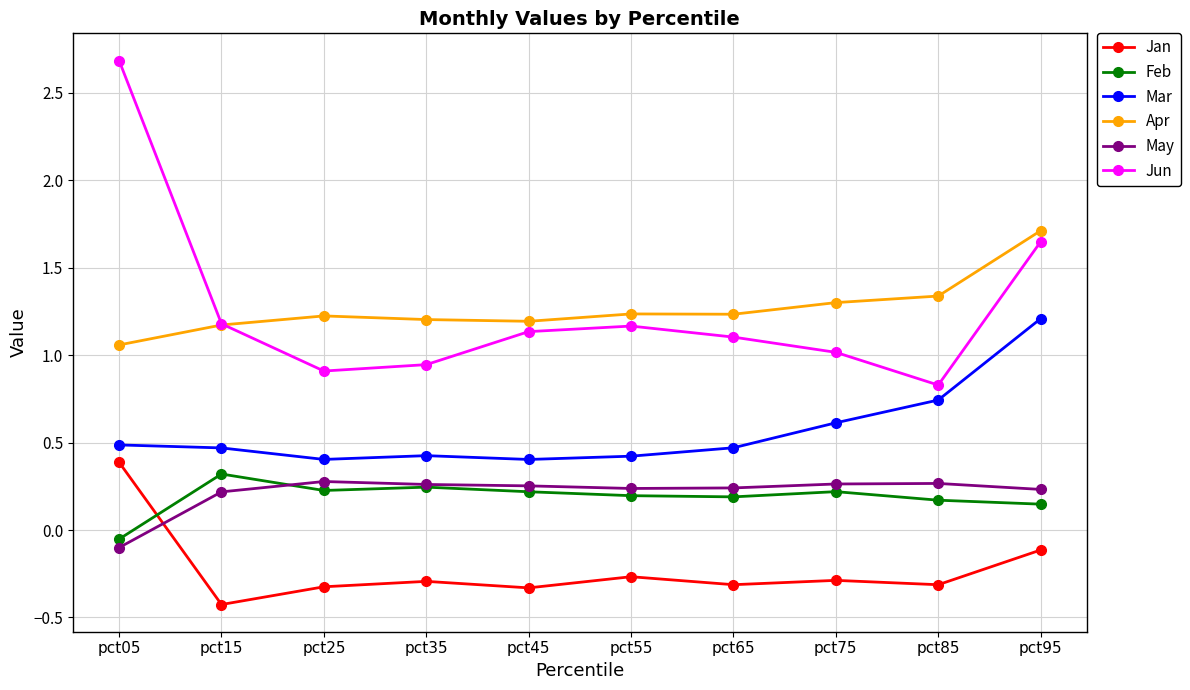

What is the spread (max minus min) of values at pct25?

1.5